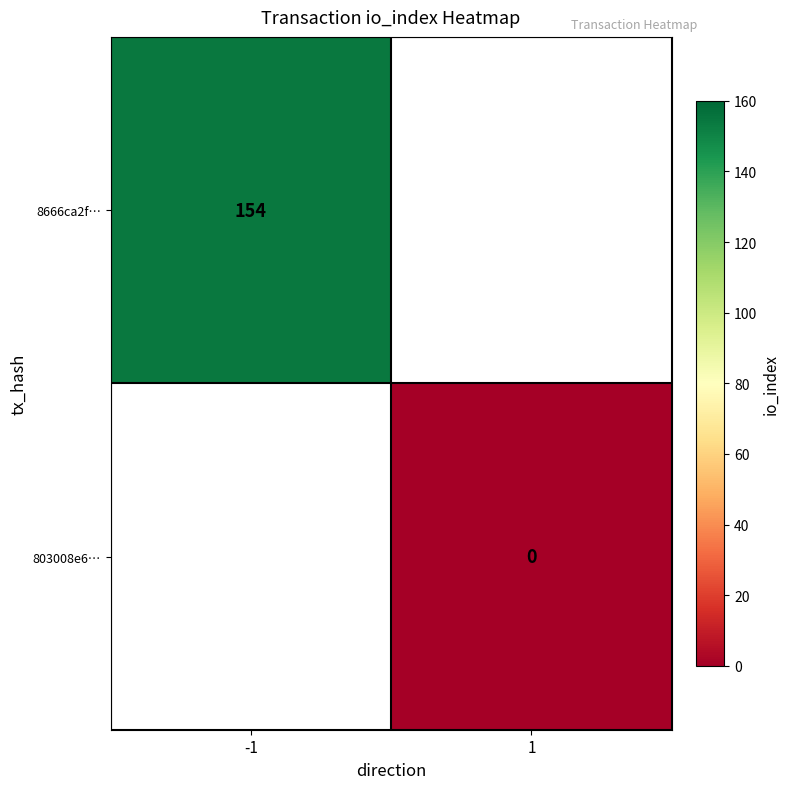

The 8666ca2f… series shows 56 at -1. True or false?

False